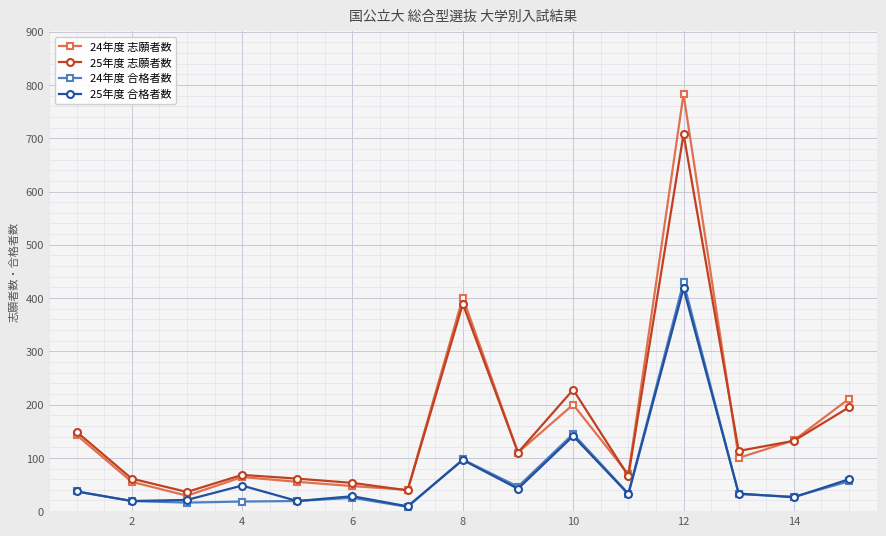

True or false: 24年度 合格者数 has more than 1 points higher than both neighbors.

True